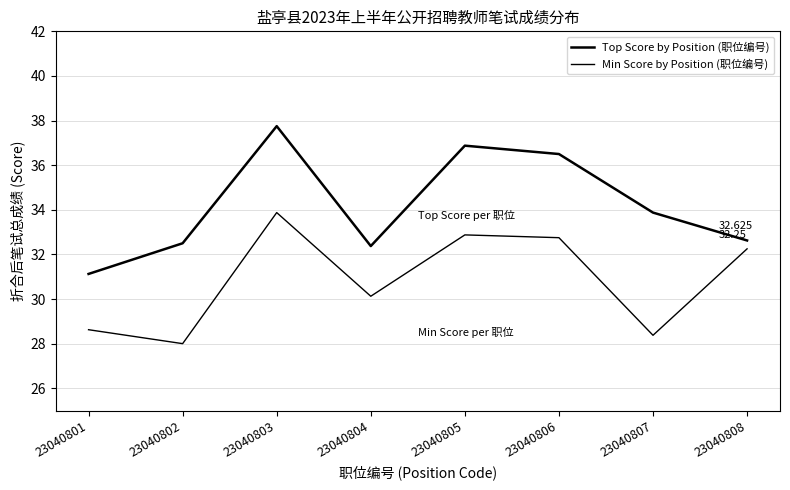

How many lines are shown in the chart?

2